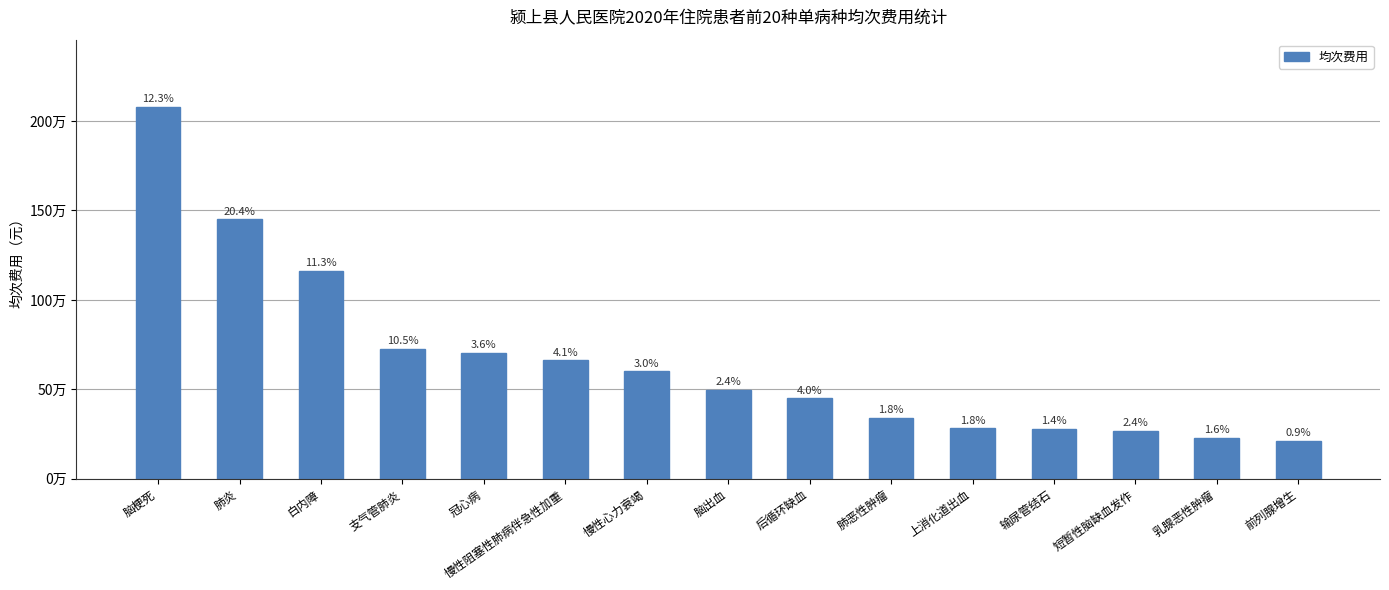

Does the chart contain any negative values?

No